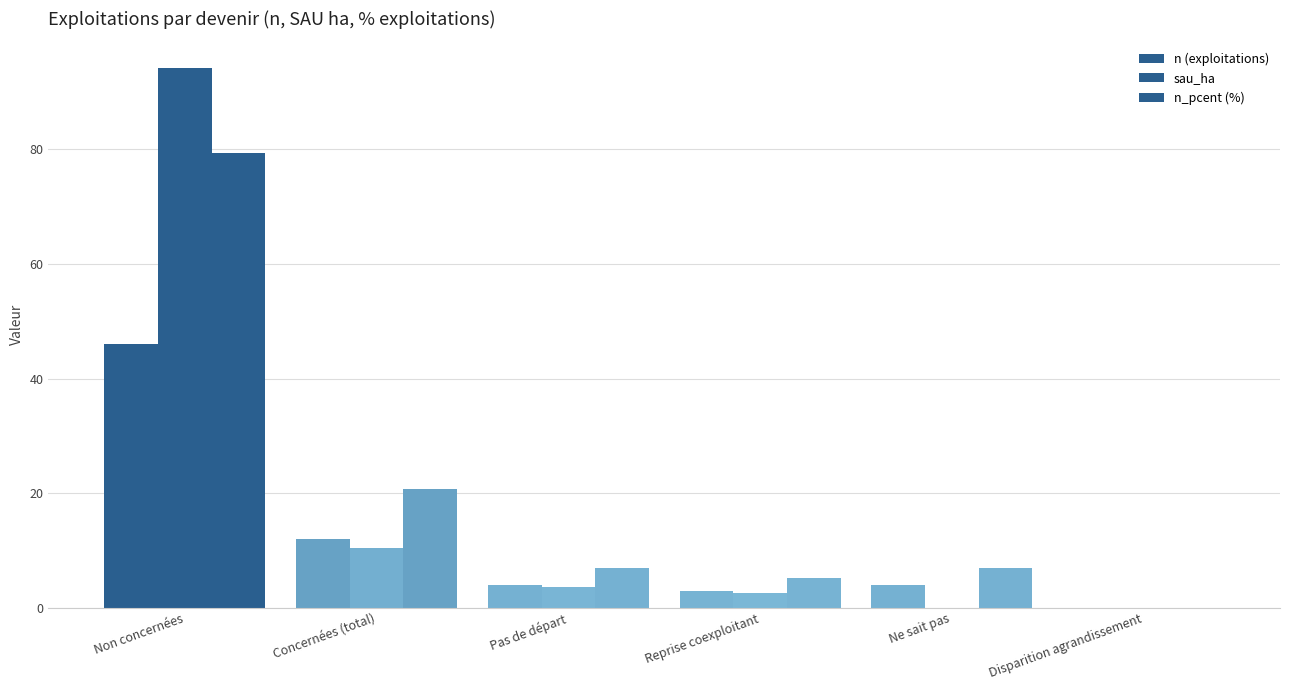

How many data points does each series have?

6